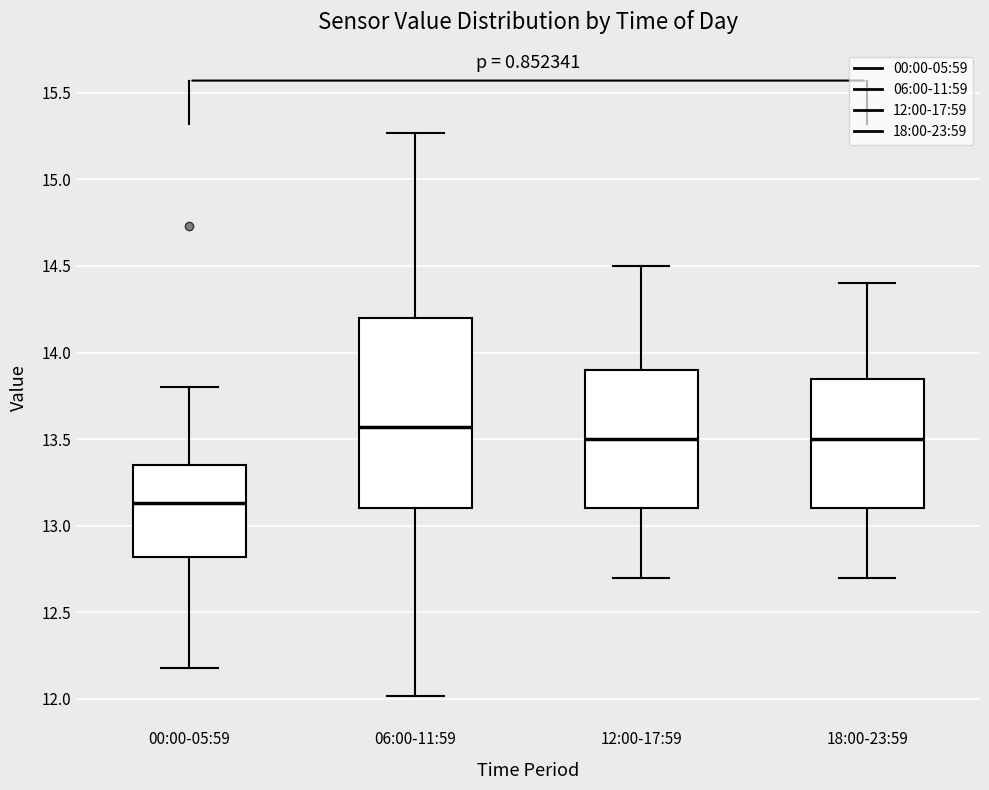

Reading left to right, read every box against the y-axis: the position of its median line, the range the box covers, and the ends of its whiskers. The values are not printed on the chart, so give them approximately, as read against the axis.

00:00-05:59: median 13.15, box 12.80 to 13.35, whiskers 12.20 to 13.80
06:00-11:59: median 13.55, box 13.10 to 14.20, whiskers 12.00 to 15.25
12:00-17:59: median 13.50, box 13.10 to 13.90, whiskers 12.70 to 14.50
18:00-23:59: median 13.50, box 13.10 to 13.85, whiskers 12.70 to 14.40